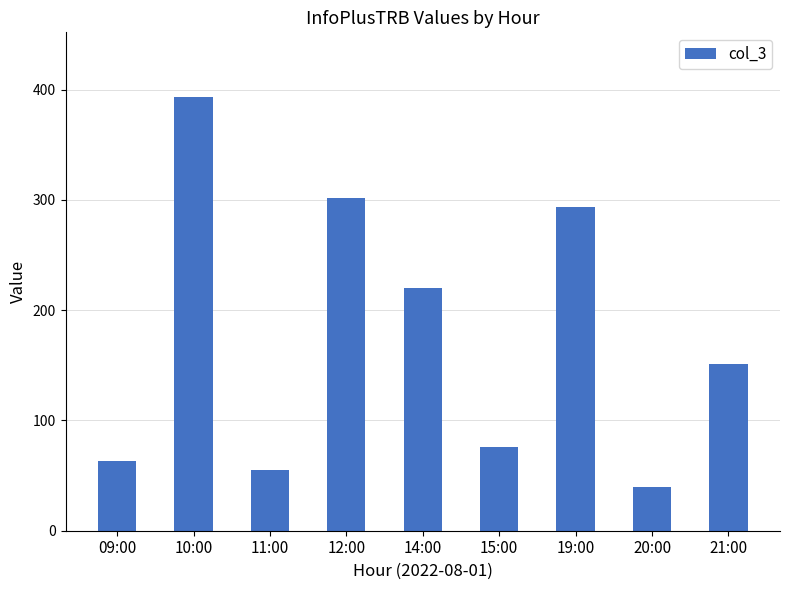

Reading left to right, list all the values displayed in this chart.

09:00=63	10:00=393	11:00=55	12:00=302	14:00=220	15:00=76	19:00=294	20:00=40	21:00=151